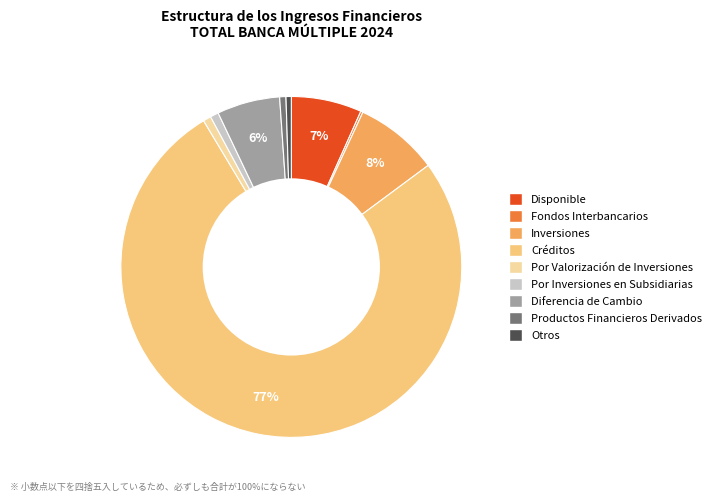

What is the majority slice?

Créditos